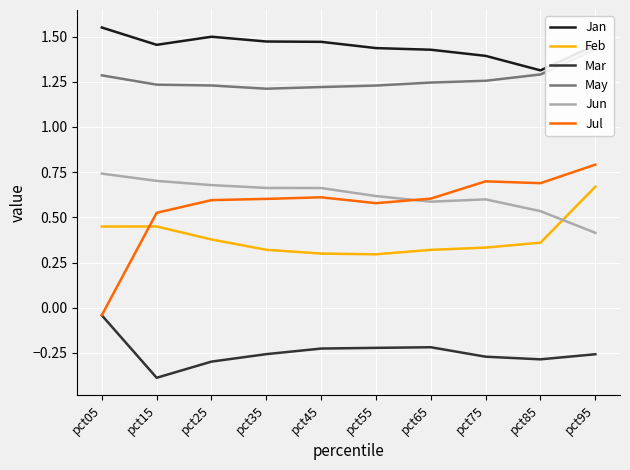

True or false: Jan has a value of 2.0 at pct15.

False